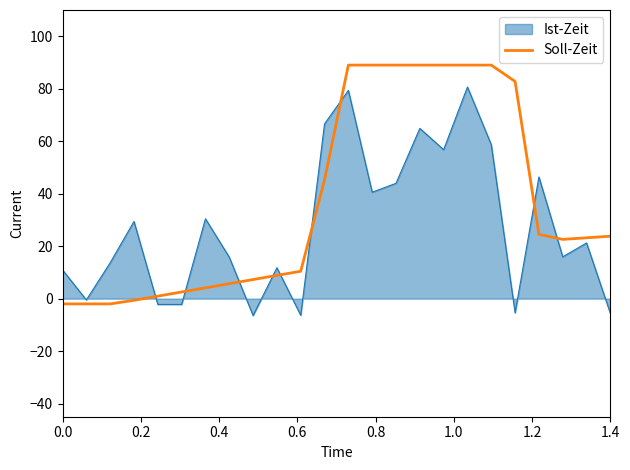

Which series has the largest total across all categories?

Soll-Zeit